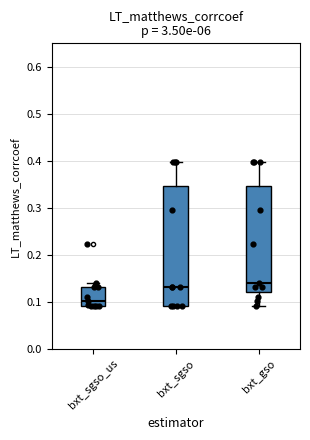

Comparing the boxes themselves (not the whiskers), which one is the tallest?

bxt_sgso